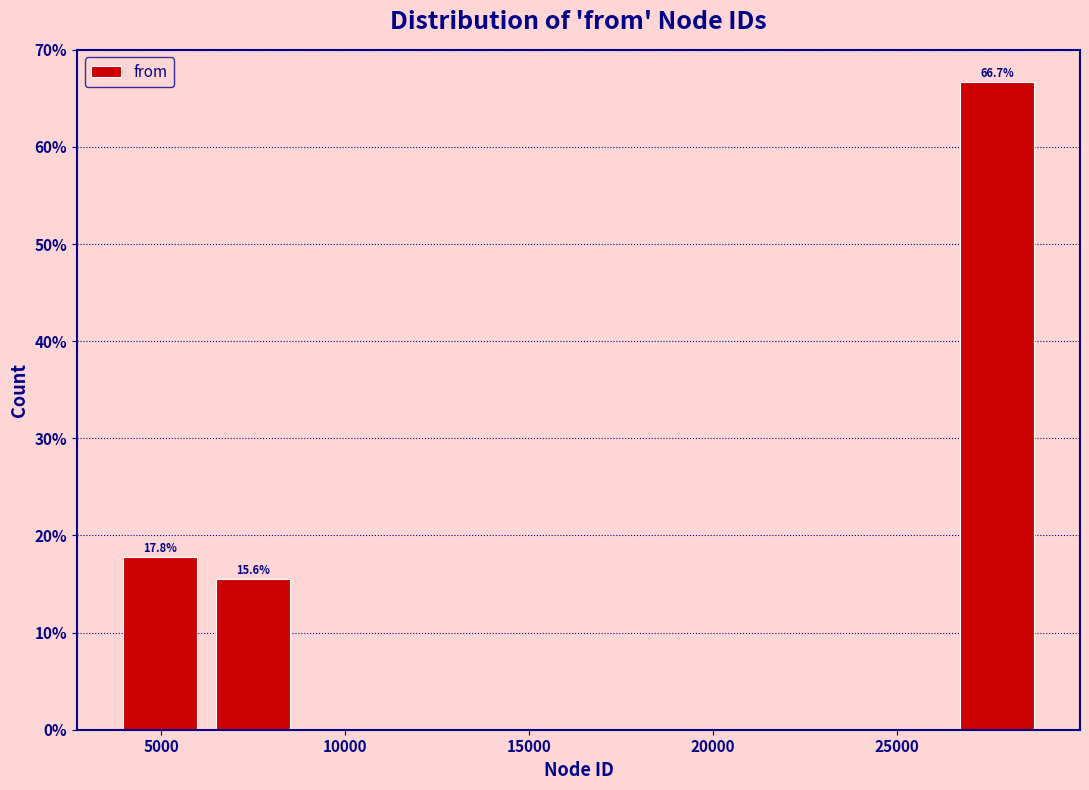

Which range on the x-axis has the tallest bar?

26500 to 29000